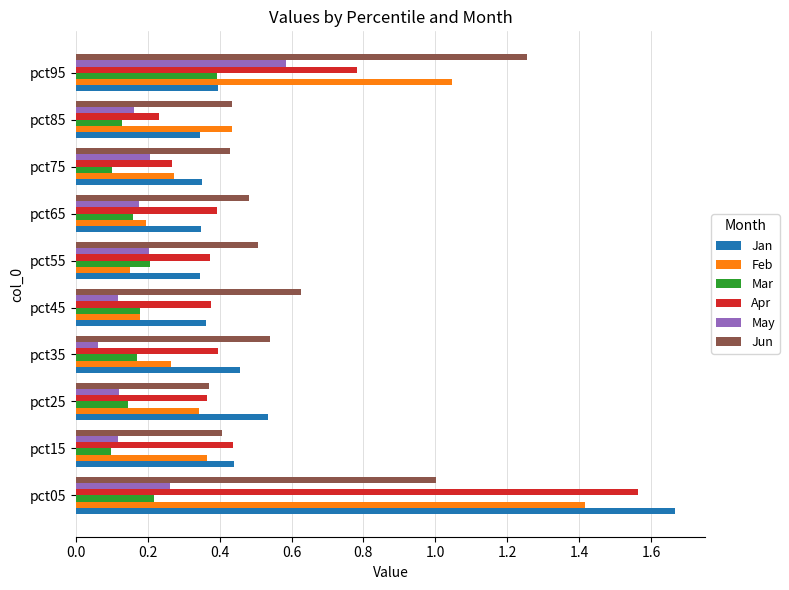

Rank the series by their maximum value, from highest to lowest.

Jan, Apr, Feb, Jun, May, Mar